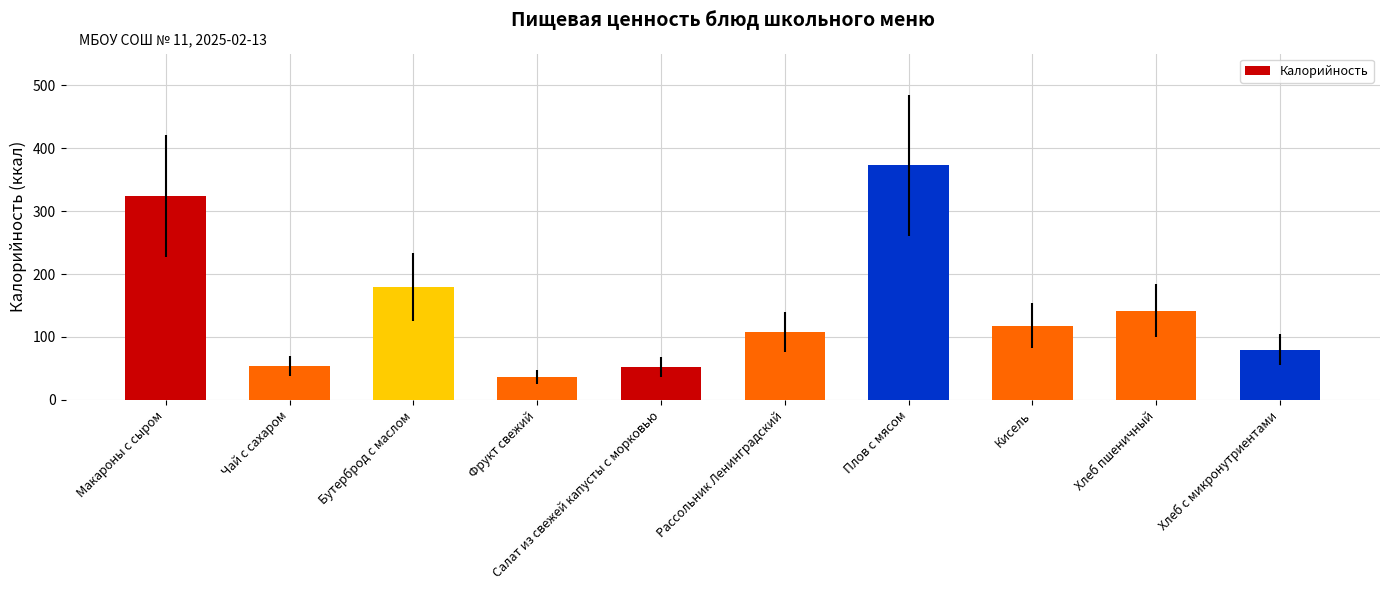

What is the value of the 4th bar from the left?

36